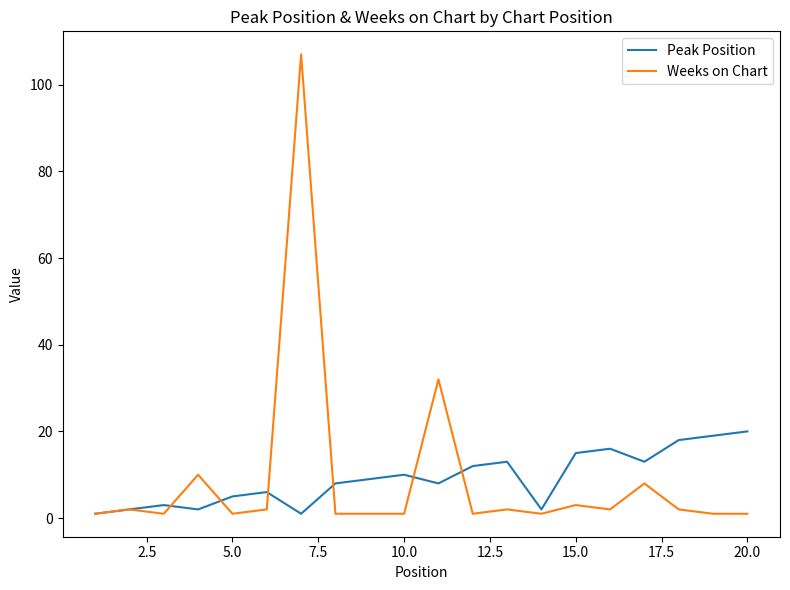

Does the chart display data point markers on the line(s)?

No